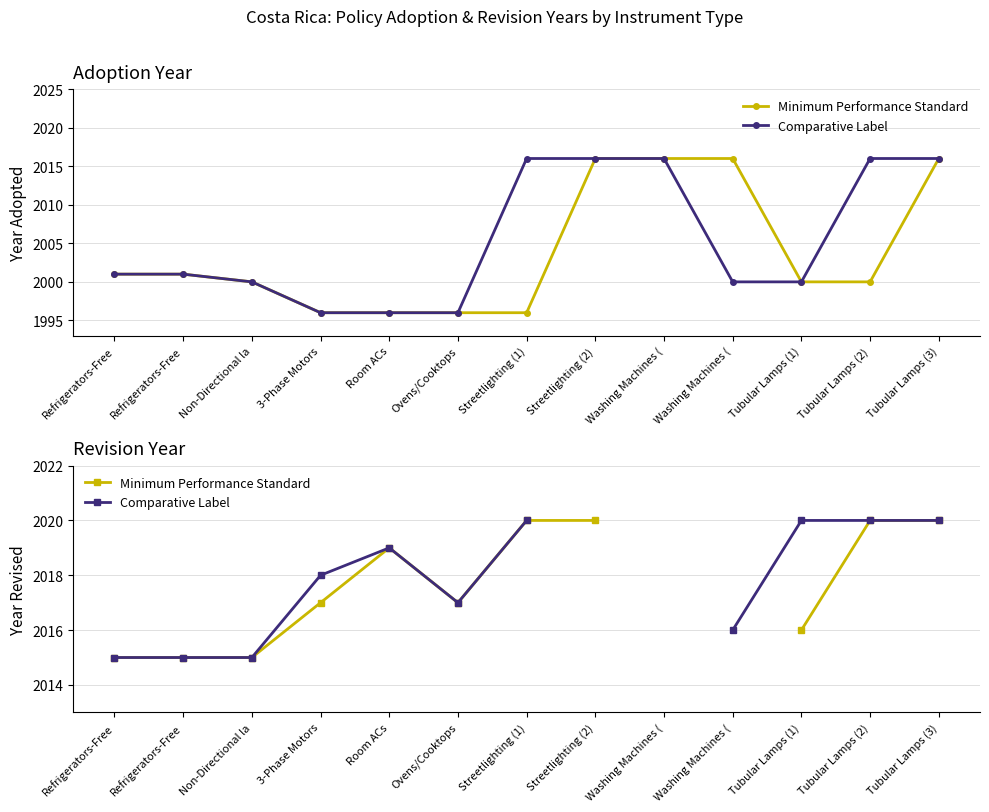

What is the label of the 10th point from the right?

3-Phase Motors